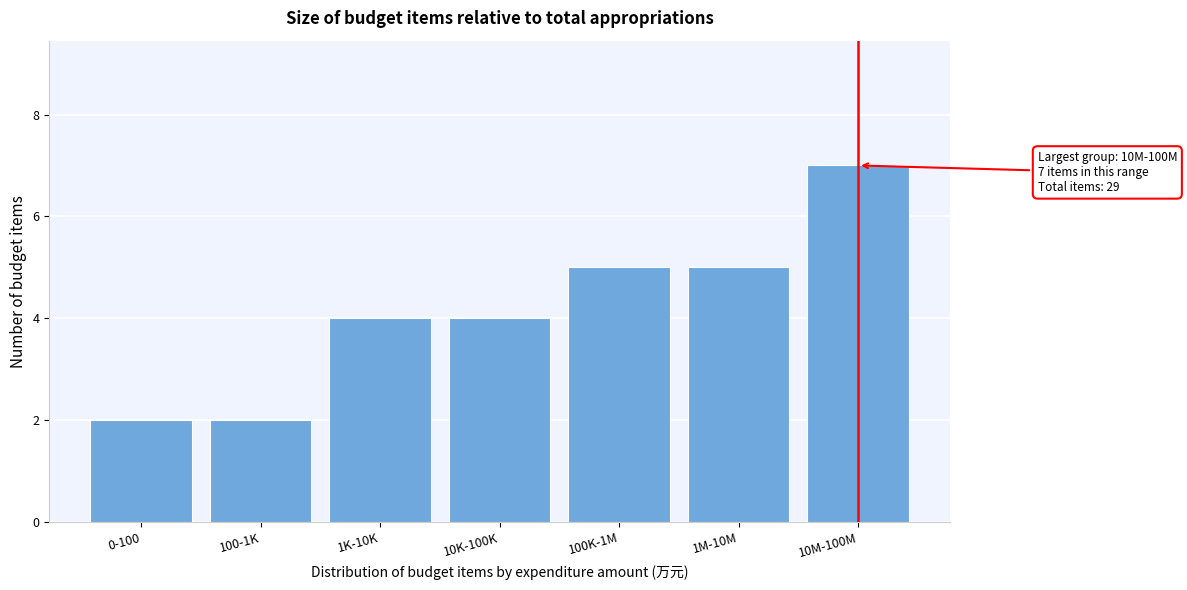

Reading left to right, extract all data points from this chart.

0-100=2	100-1K=2	1K-10K=4	10K-100K=4	100K-1M=5	1M-10M=5	10M-100M=7